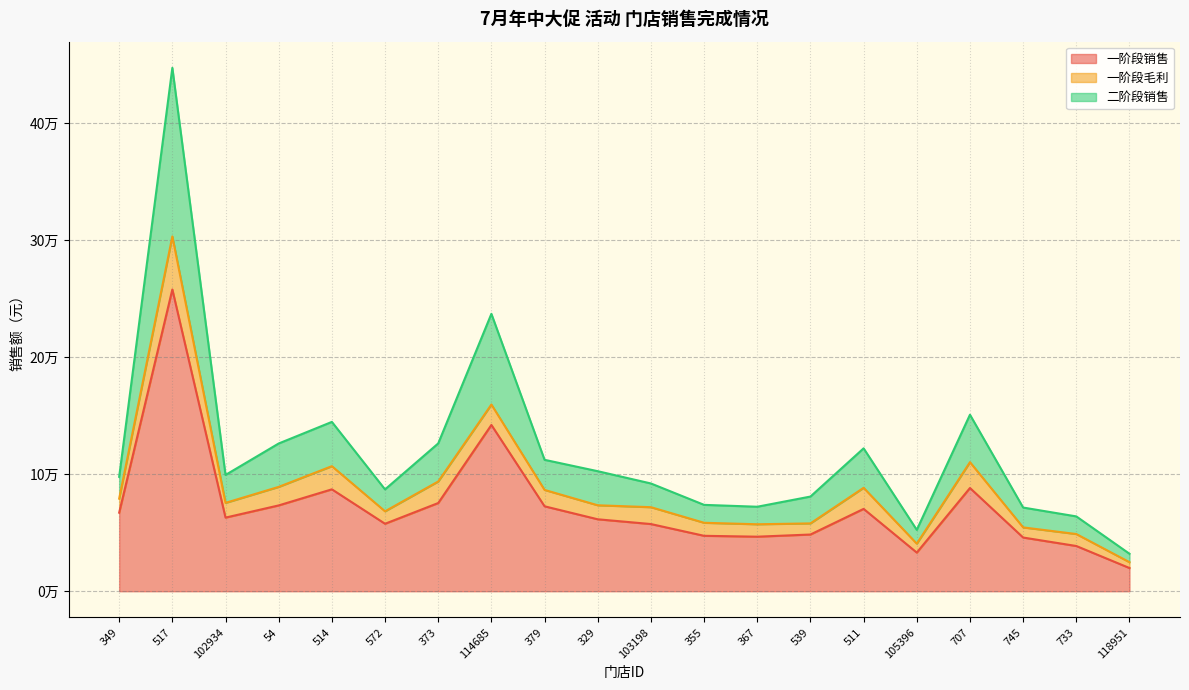

True or false: 一阶段销售 has a value of 79457.9 at 572.

False